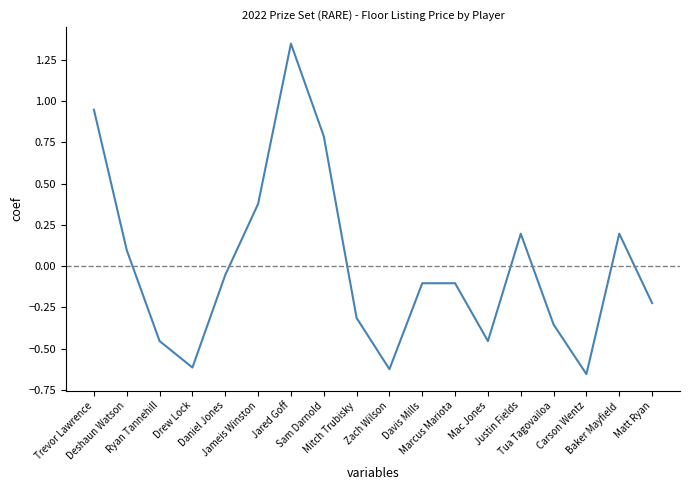

What position from the left is Deshaun Watson?

2